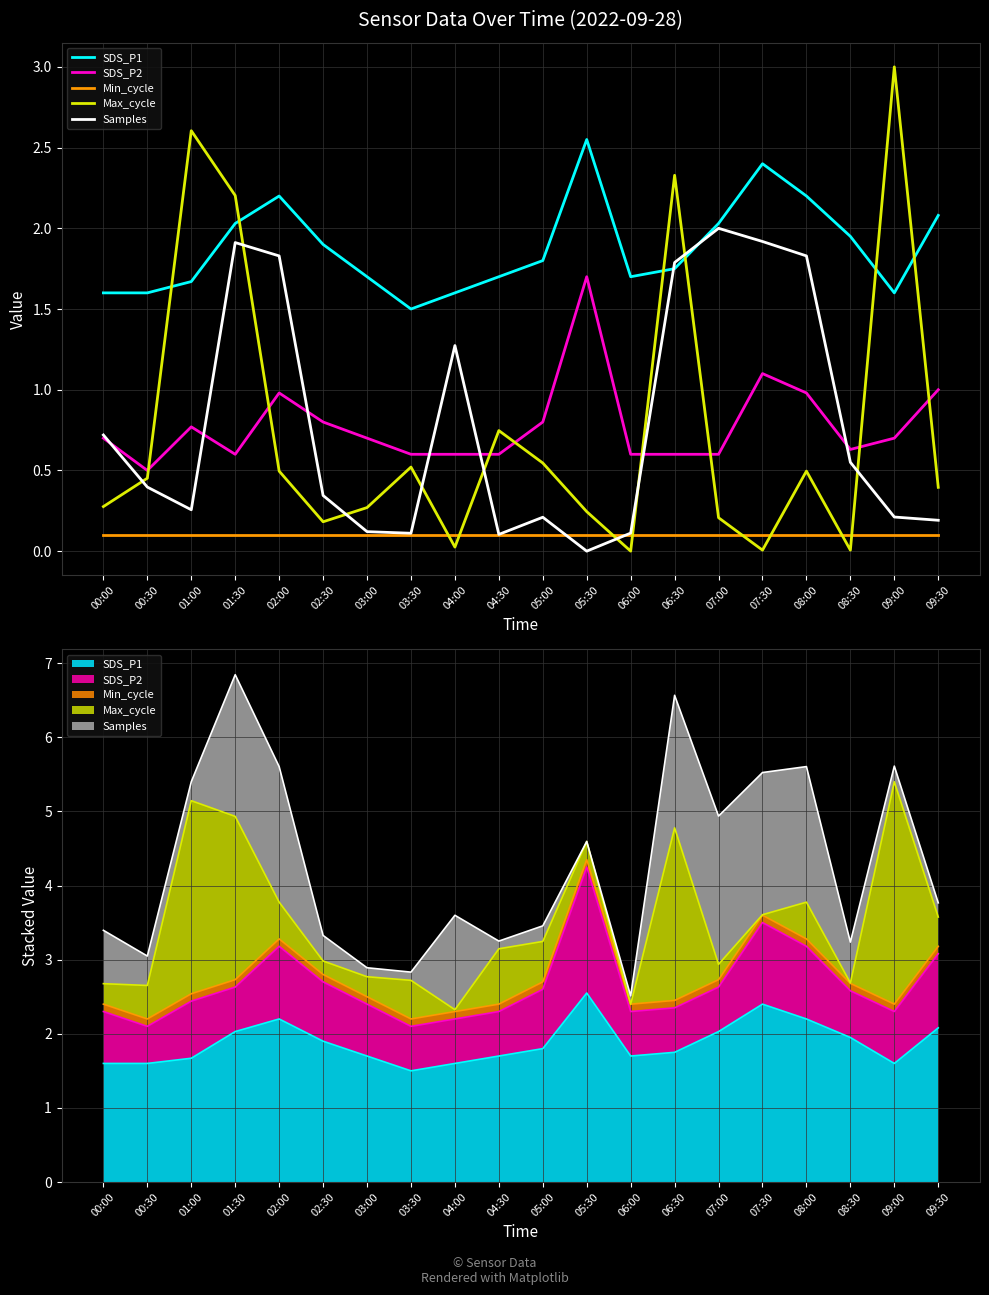

At which label is Max_cycle closest to 1?

04:30